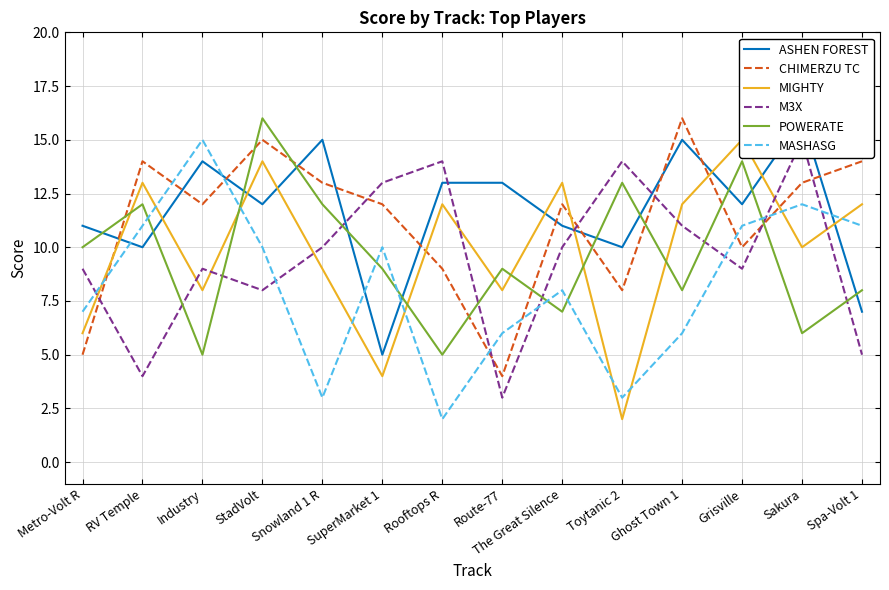

Reading right to left, extract all data points from this chart.

ASHEN FOREST: Spa-Volt 1=7	Sakura=16	Grisville=12	Ghost Town 1=15	Toytanic 2=10	The Great Silence=11	Route-77=13	Rooftops R=13	SuperMarket 1=5	Snowland 1 R=15	StadVolt=12	Industry=14	RV Temple=10	Metro-Volt R=11
CHIMERZU TC: Spa-Volt 1=14	Sakura=13	Grisville=10	Ghost Town 1=16	Toytanic 2=8	The Great Silence=12	Route-77=4	Rooftops R=9	SuperMarket 1=12	Snowland 1 R=13	StadVolt=15	Industry=12	RV Temple=14	Metro-Volt R=5
MIGHTY: Spa-Volt 1=12	Sakura=10	Grisville=15	Ghost Town 1=12	Toytanic 2=2	The Great Silence=13	Route-77=8	Rooftops R=12	SuperMarket 1=4	Snowland 1 R=9	StadVolt=14	Industry=8	RV Temple=13	Metro-Volt R=6
M3X: Spa-Volt 1=5	Sakura=15	Grisville=9	Ghost Town 1=11	Toytanic 2=14	The Great Silence=10	Route-77=3	Rooftops R=14	SuperMarket 1=13	Snowland 1 R=10	StadVolt=8	Industry=9	RV Temple=4	Metro-Volt R=9
POWERATE: Spa-Volt 1=8	Sakura=6	Grisville=14	Ghost Town 1=8	Toytanic 2=13	The Great Silence=7	Route-77=9	Rooftops R=5	SuperMarket 1=9	Snowland 1 R=12	StadVolt=16	Industry=5	RV Temple=12	Metro-Volt R=10
MASHASG: Spa-Volt 1=11	Sakura=12	Grisville=11	Ghost Town 1=6	Toytanic 2=3	The Great Silence=8	Route-77=6	Rooftops R=2	SuperMarket 1=10	Snowland 1 R=3	StadVolt=10	Industry=15	RV Temple=11	Metro-Volt R=7